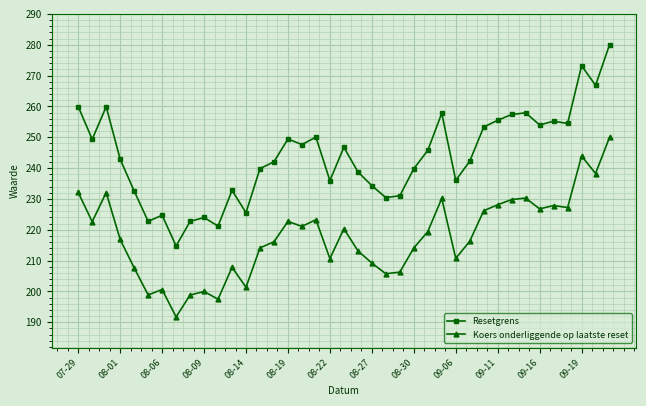

What is the value of the Resetgrens point at the 23rd from the left?

230.4